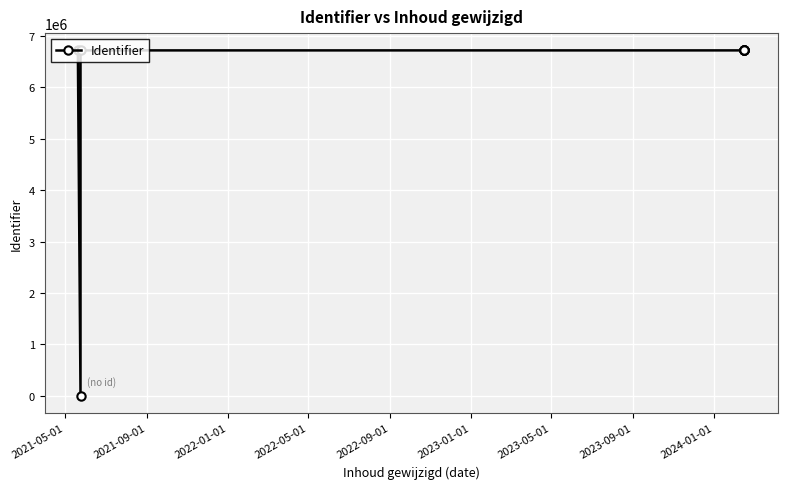

Between 2021-09-01 and 2024-01-01, which is larger?

2024-01-01